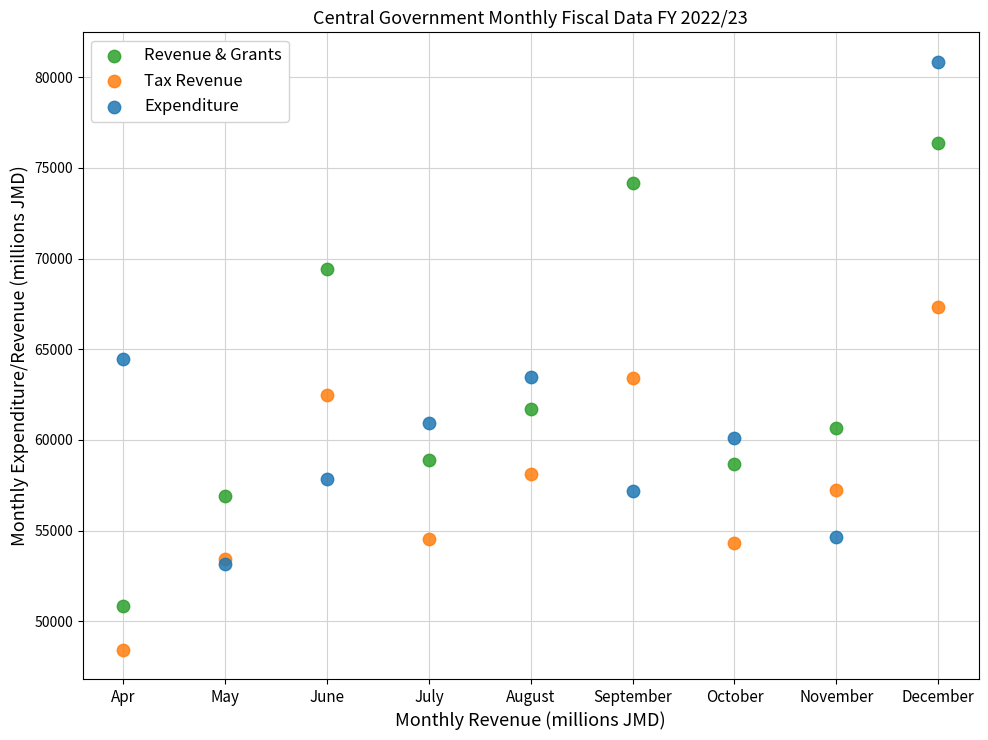

Which series reaches the maximum Y coordinate?

Expenditure